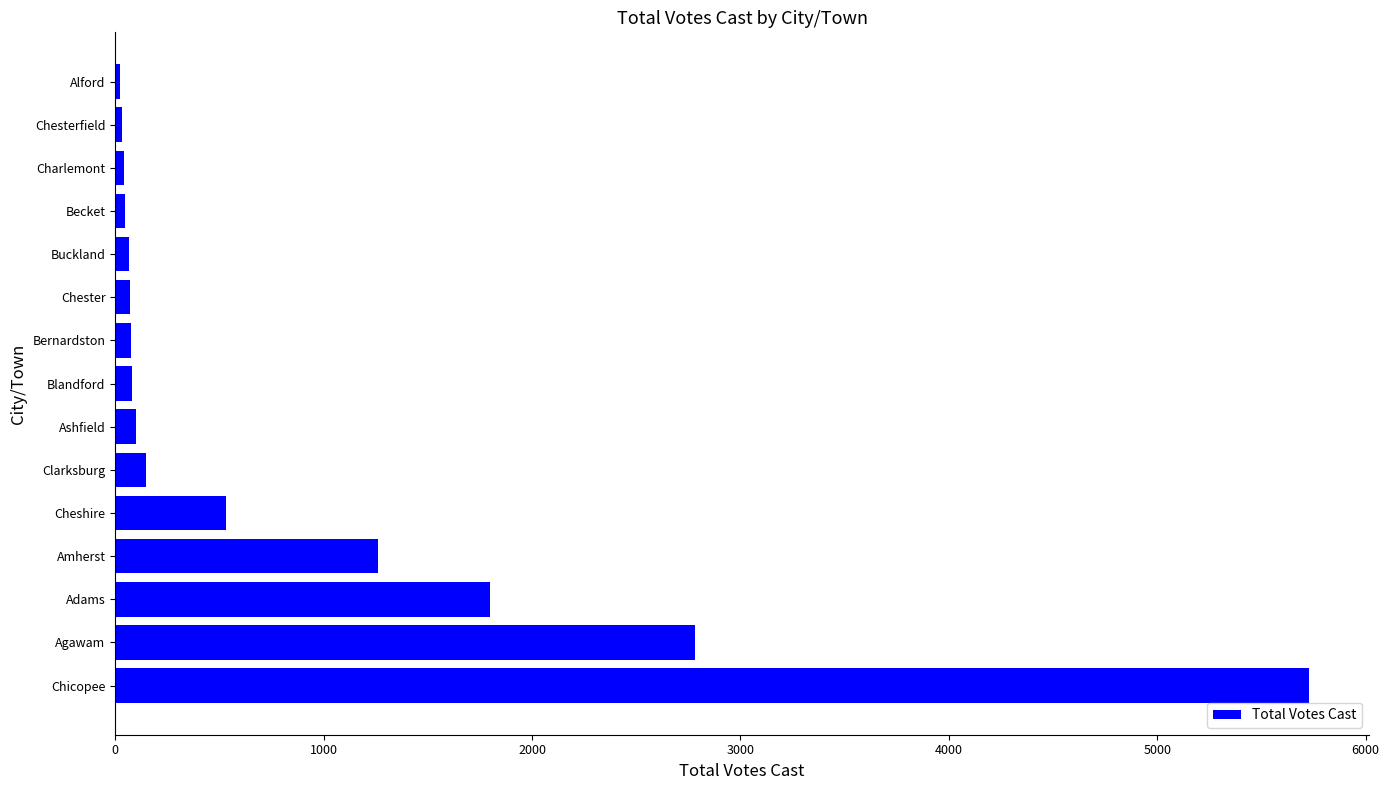

How many data points are less than 78?

7